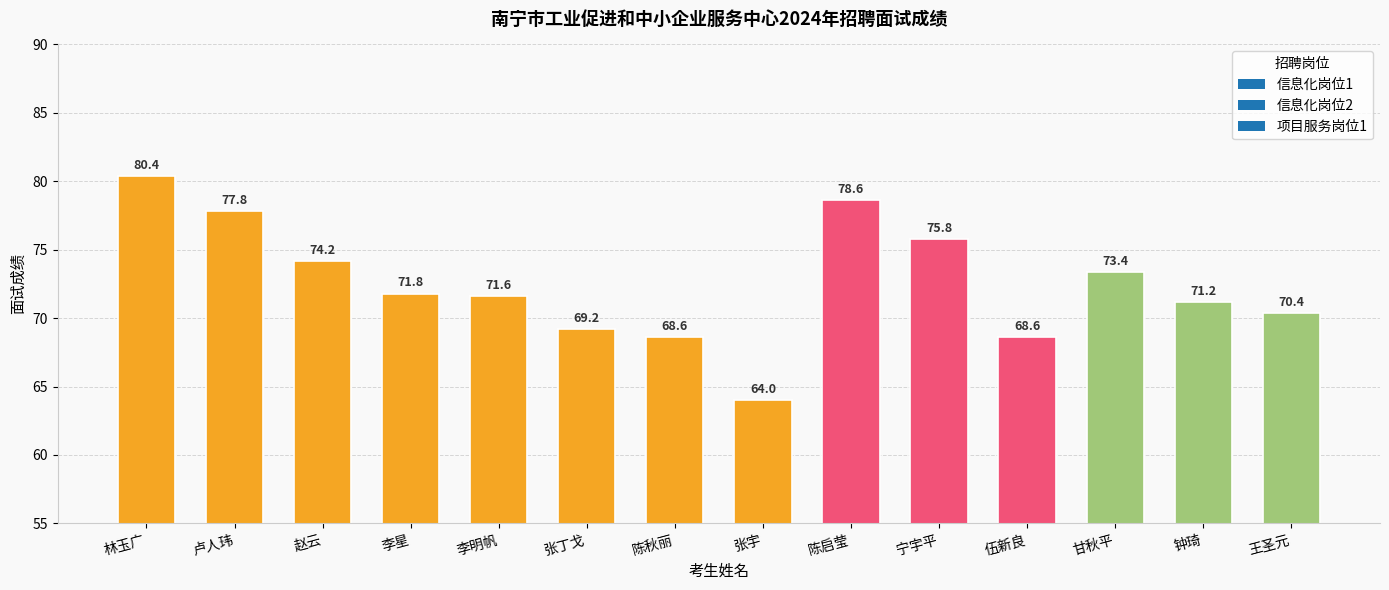

Approximately how many times larger is the value at 甘秋平 compared to 李星?

1.0